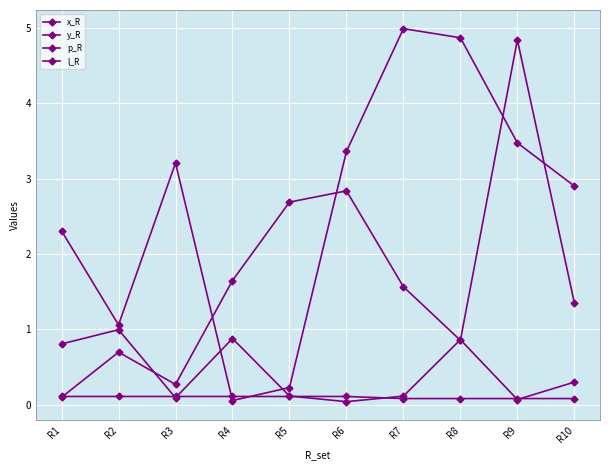

Does the chart have visible grid lines?

Yes